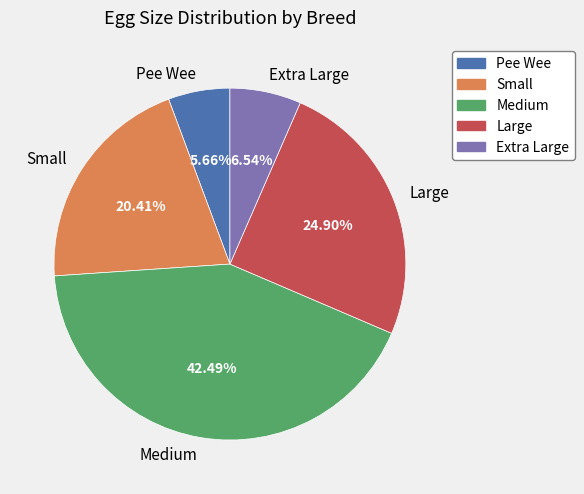

Count the number of slices in the pie.

5